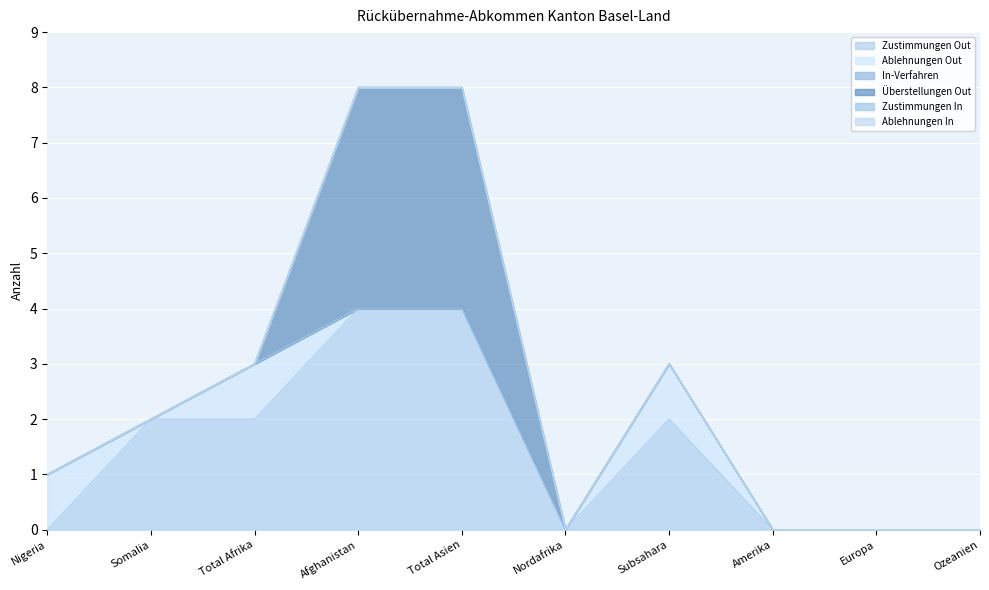

At which label is Ablehnungen Out closest to 0?

Somalia